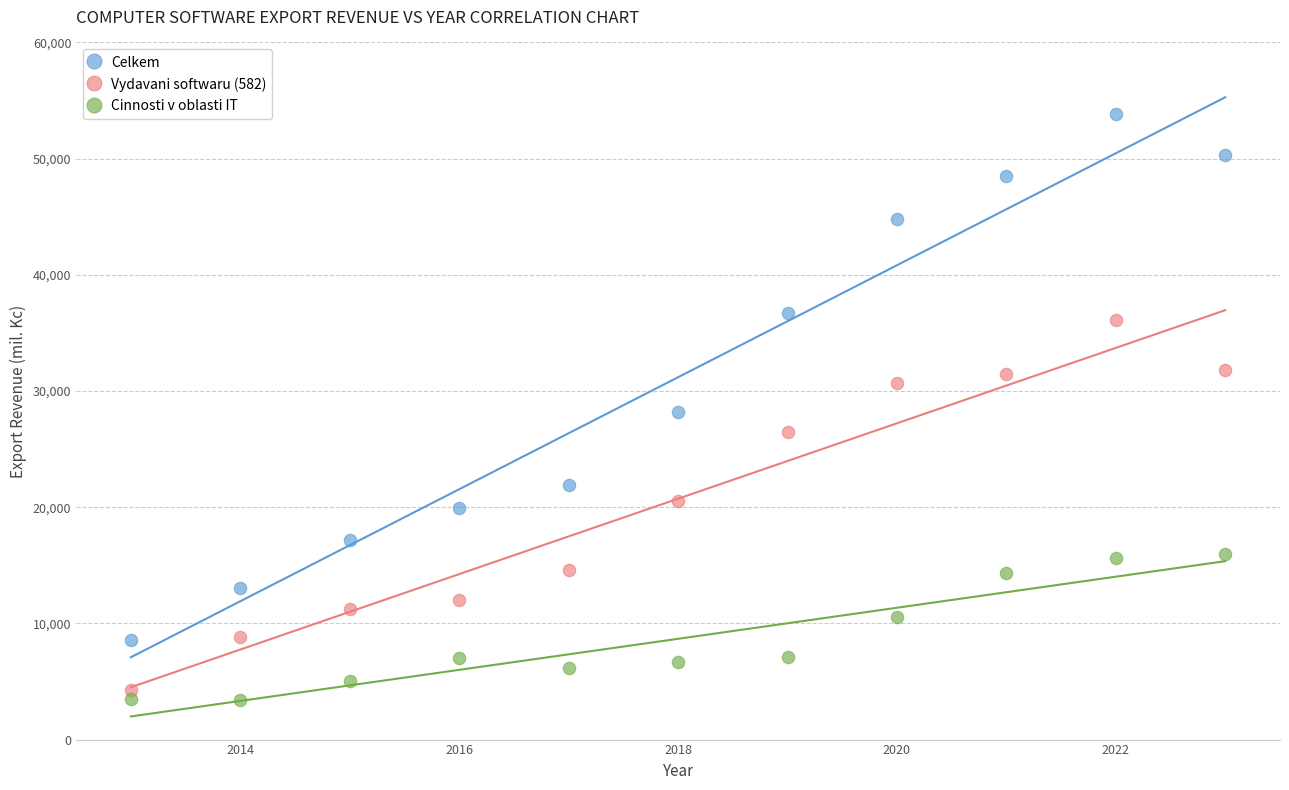

What is the X range (max minus min) for the scatter plot?

10.0